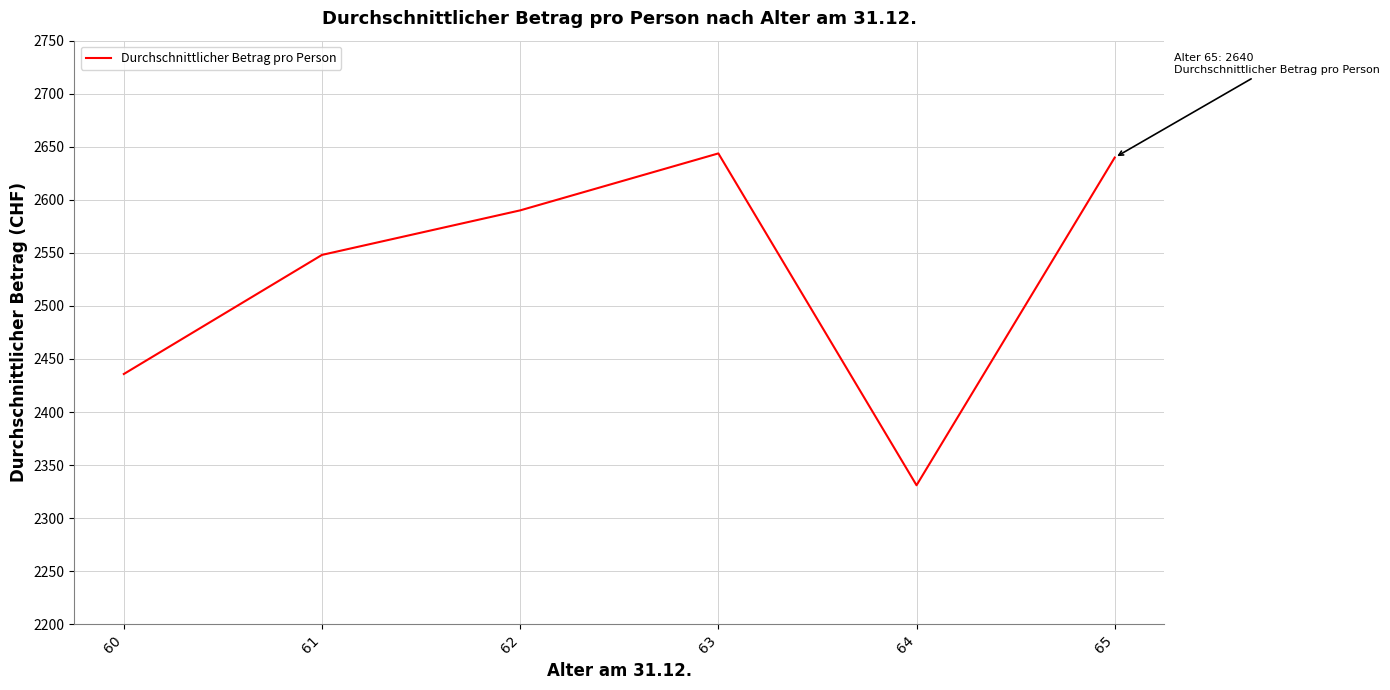

Count the number of categories in the chart.

6